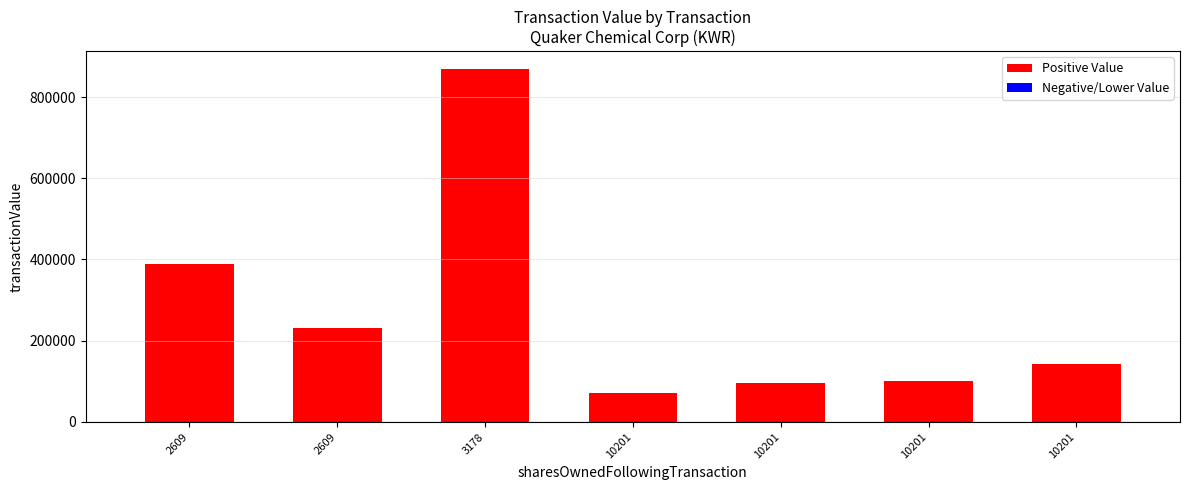

What is the average value of the transactionValue series?

270897.9